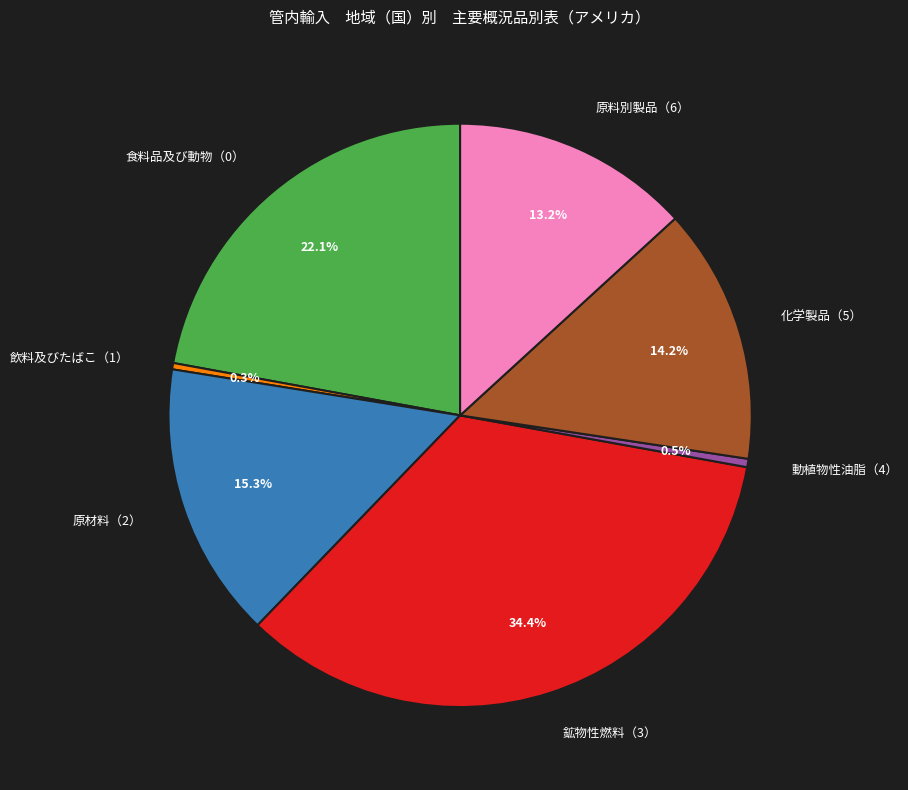

Approximately how many times larger is the value at 鉱物性燃料（3） compared to 飲料及びたばこ（1）?

98.3